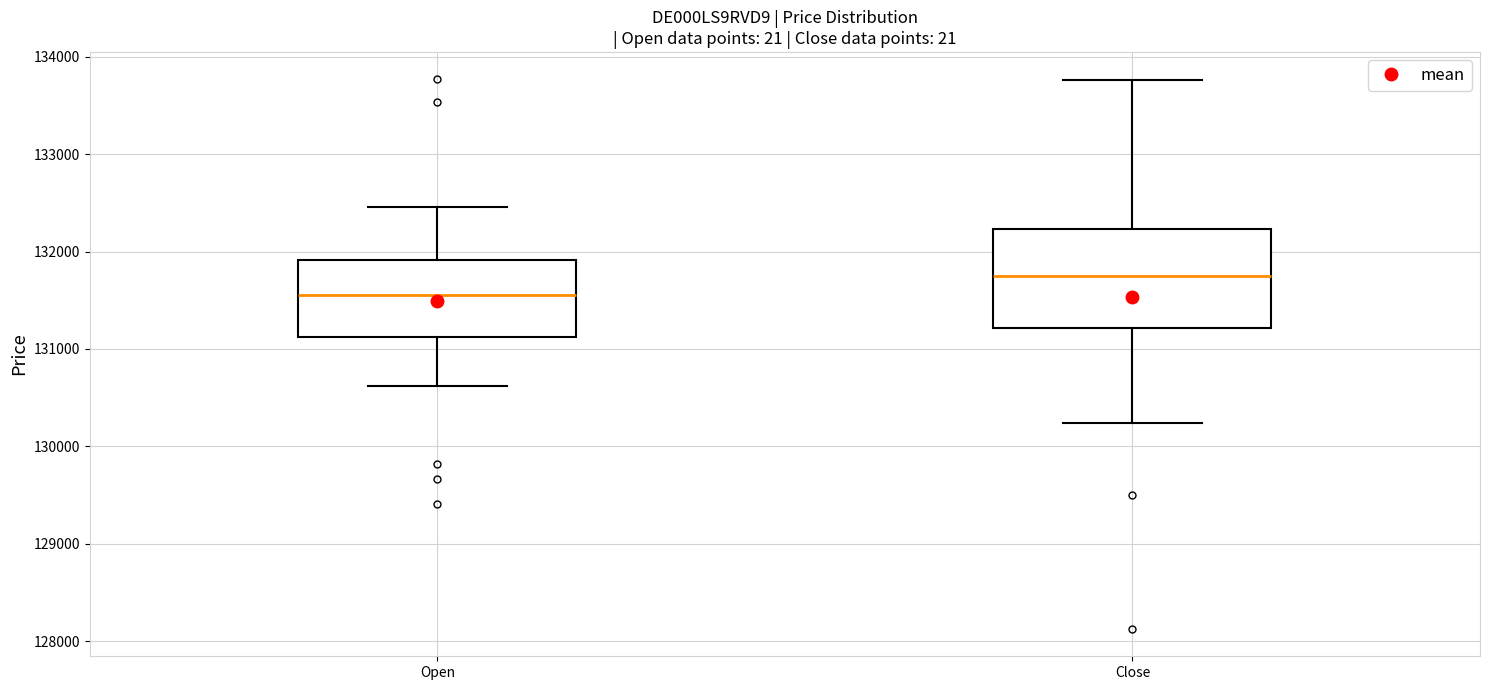

Which box's median line is the highest?

Close